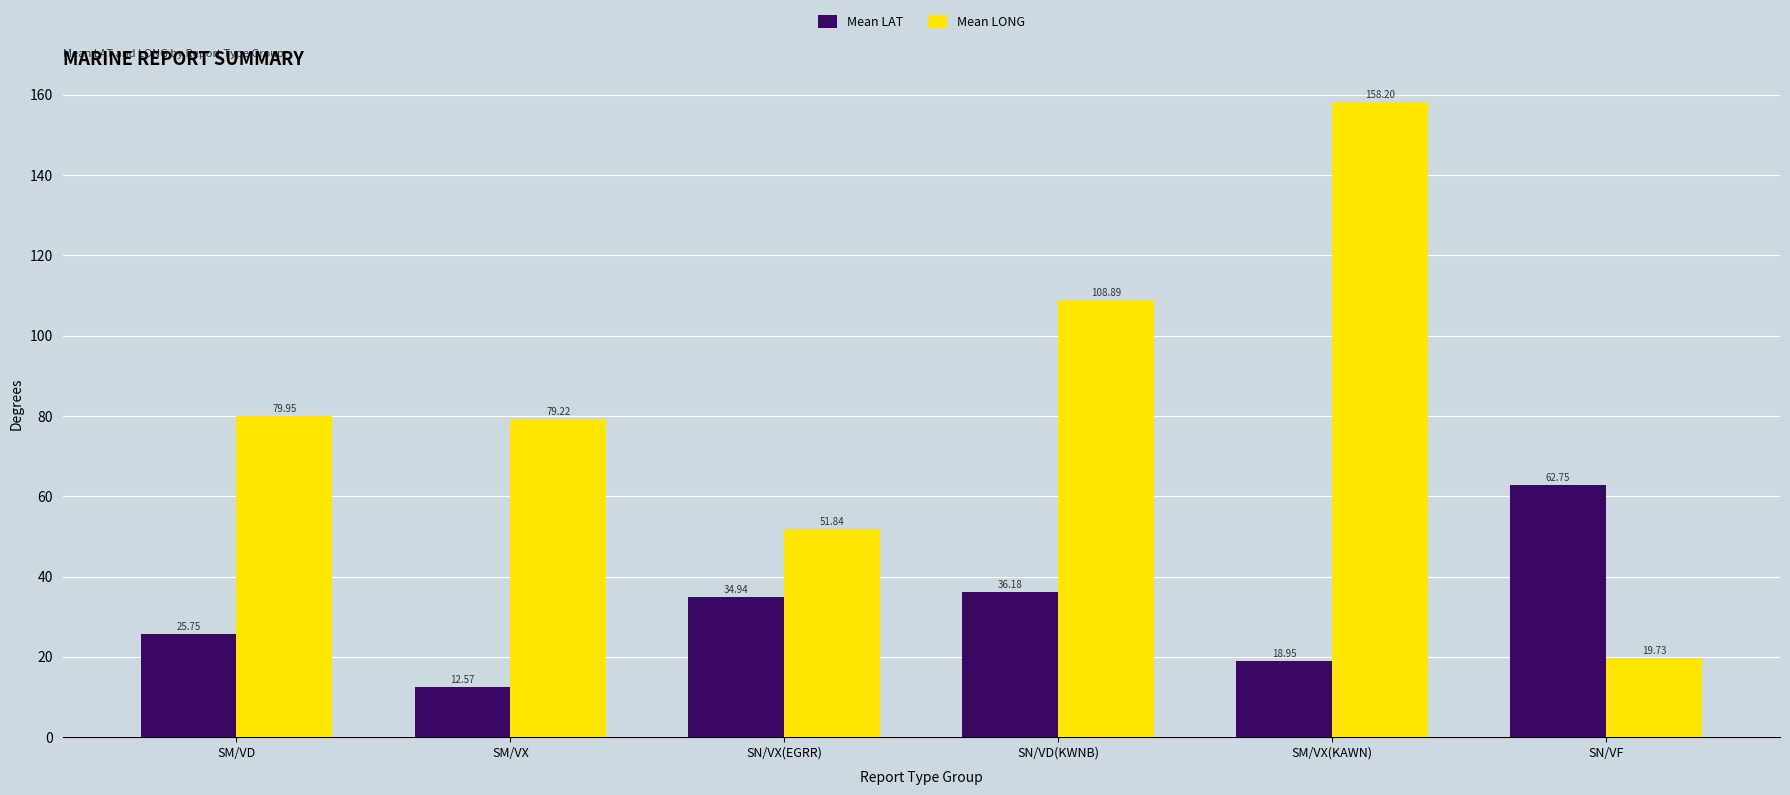

Which label corresponds to the largest value in the chart?

SM/VX(KAWN)